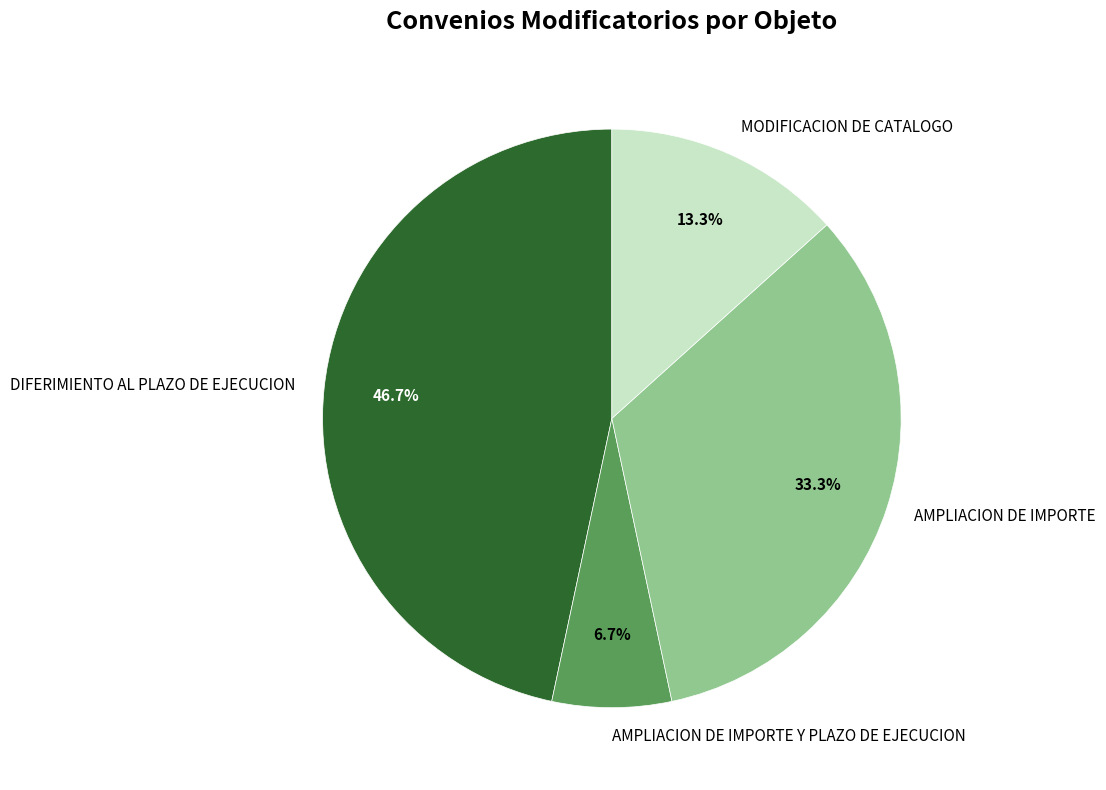

What is the total percentage of MODIFICACION DE CATALOGO and AMPLIACION DE IMPORTE Y PLAZO DE EJECUCION?

20.0%